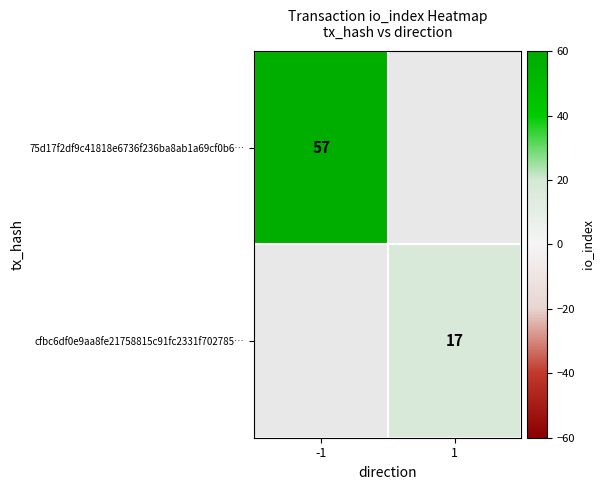

Is the value of cfbc6df0e9aa8fe21758815c91fc2331f702785… at 1 greater than the value of 75d17f2df9c41818e6736f236ba8ab1a69cf0b6… at -1?

No